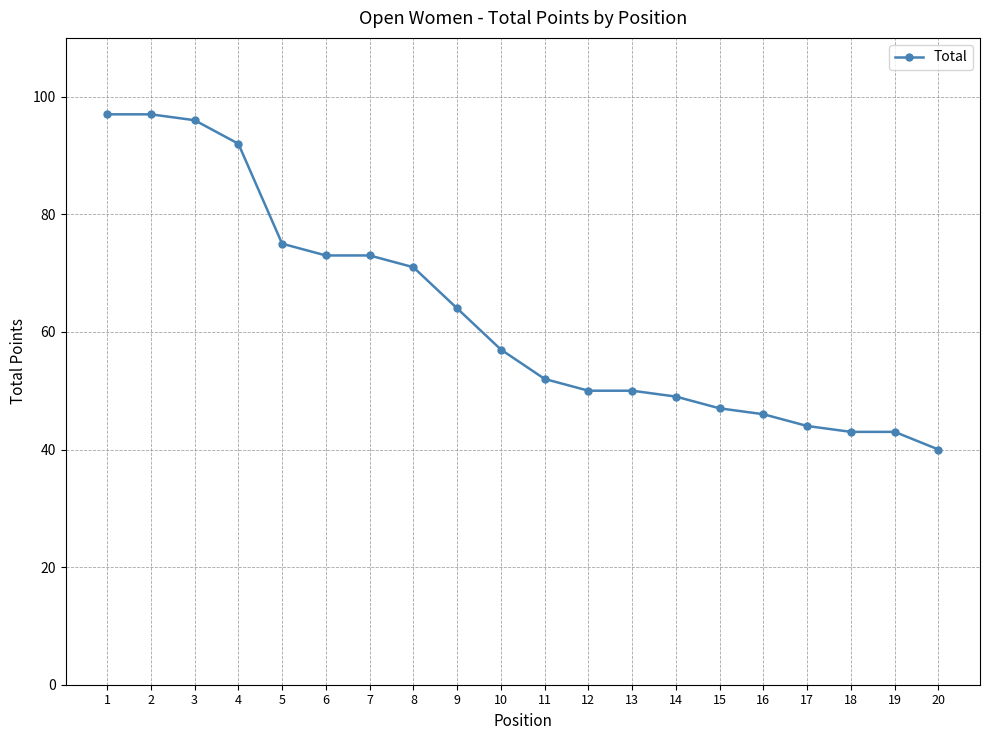

True or false: the data shows 38 at 10.

False